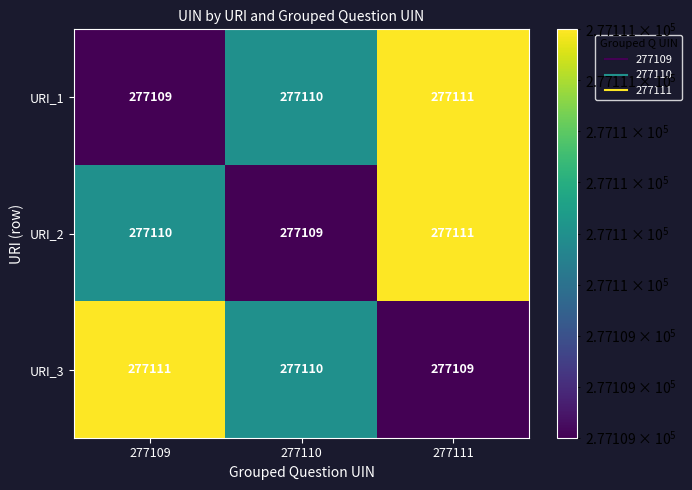

What is the total value across all series at 277111?

831331